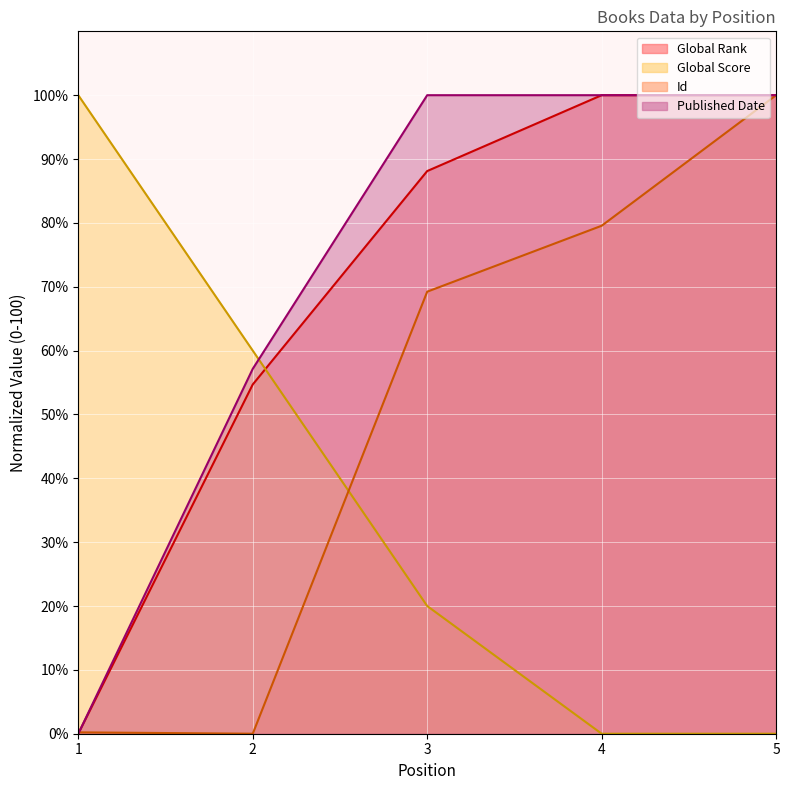

After their last crossing, which series has the higher values: Global Score or Global Rank?

Global Rank